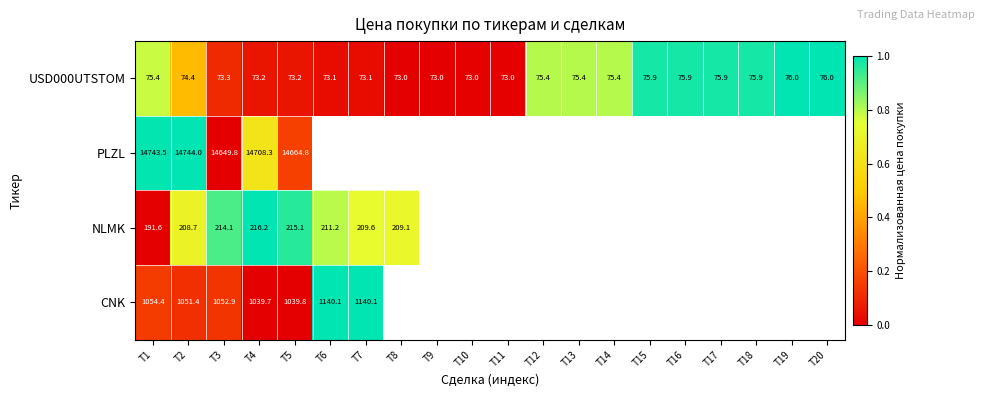

Between T6 and T11, which is larger?

T6